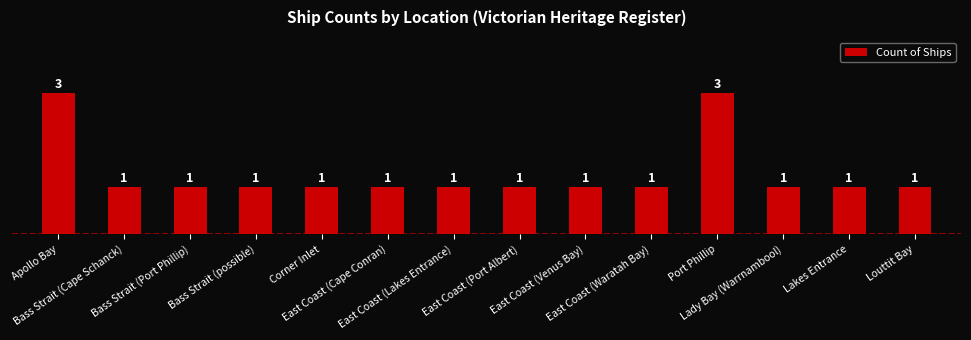

What position from the left is Lady Bay (Warrnambool)?

12